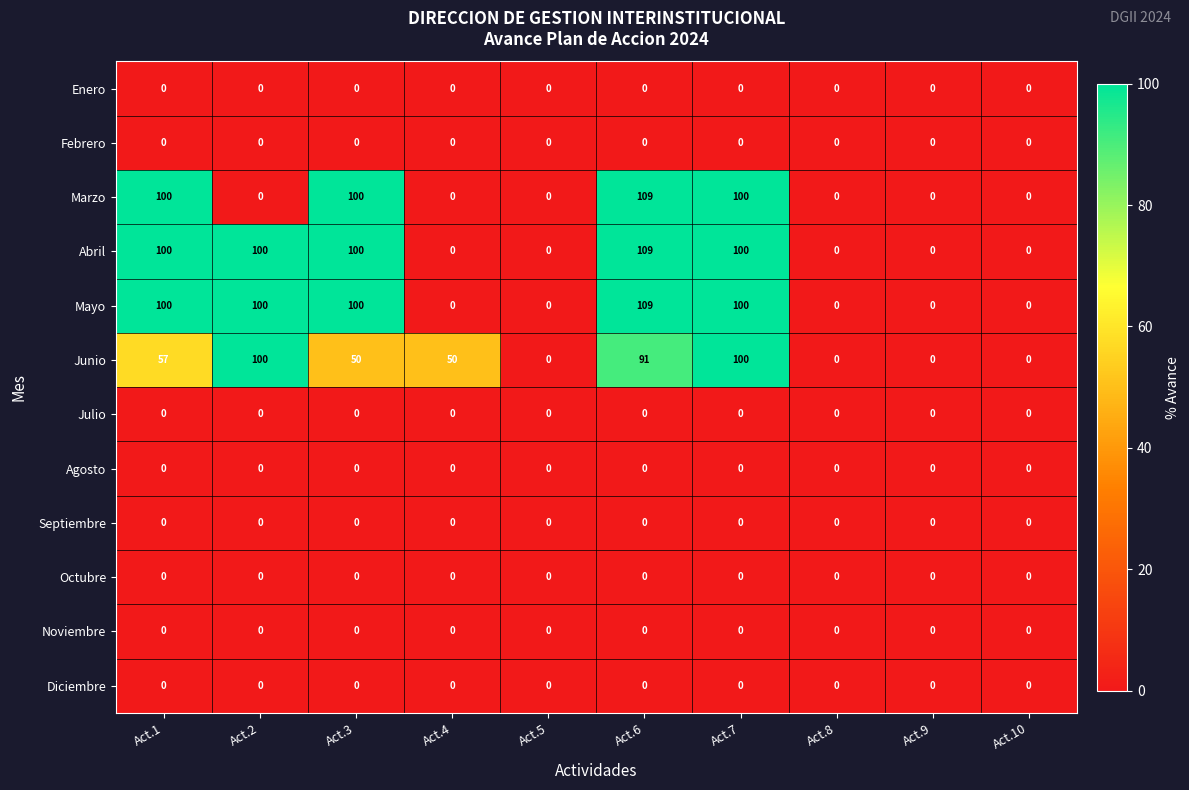

What is the spread (max minus min) of values at Act.3?

100